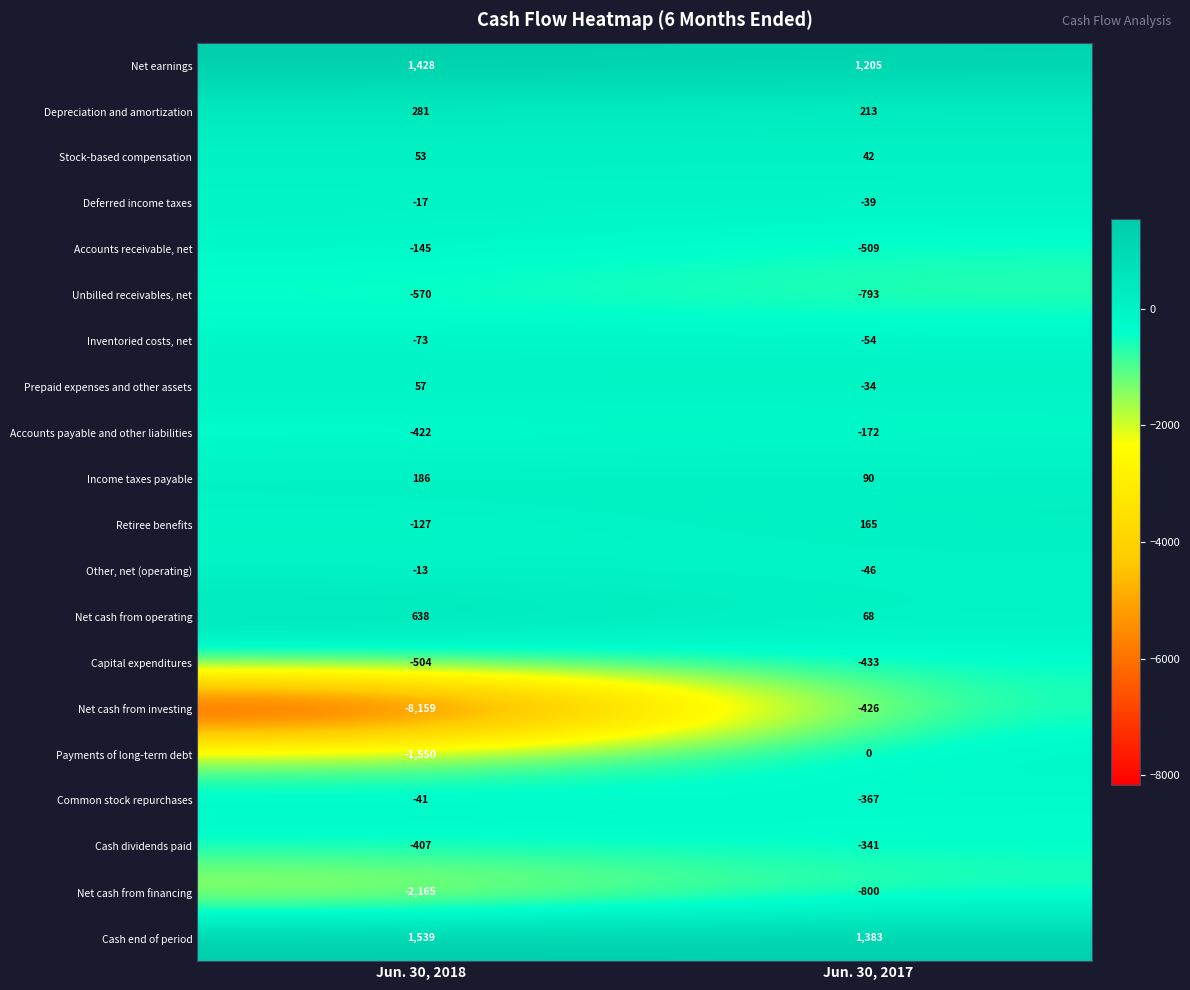

The Common stock repurchases series shows -74 at Jun. 30, 2018. True or false?

False